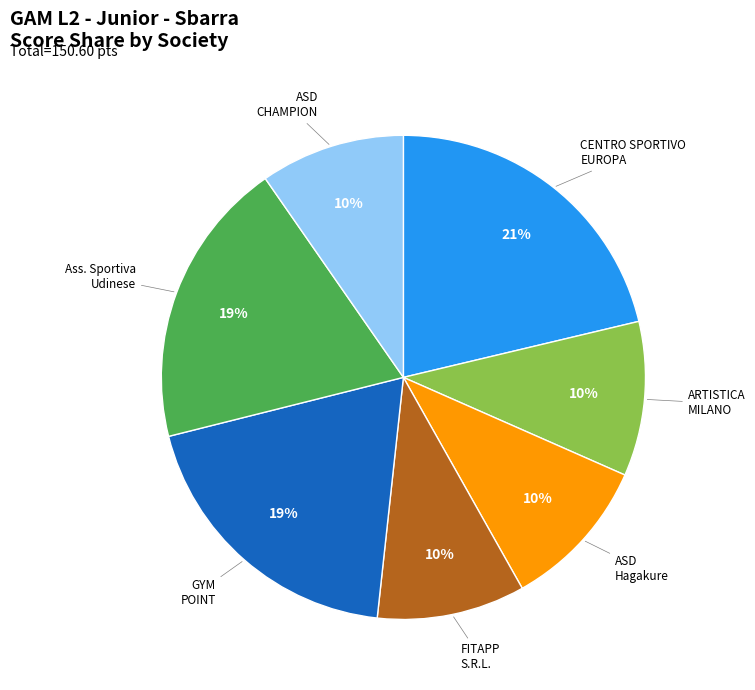

To the nearest percent, what is the average slice percentage?

14%